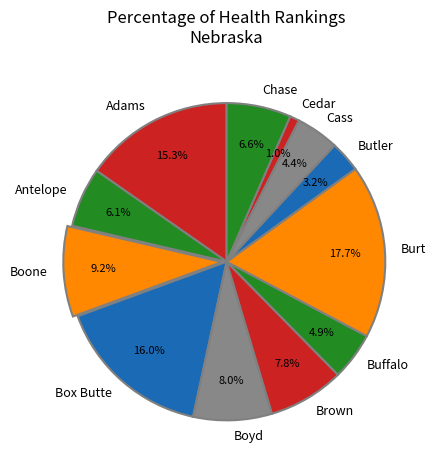

Is Boyd the majority of the pie?

No